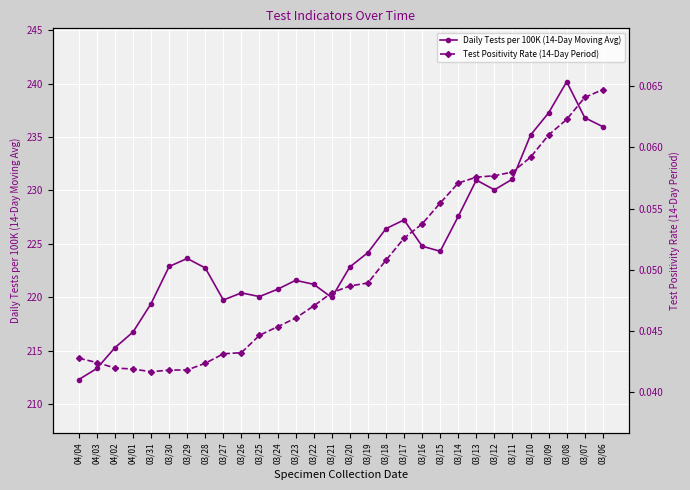

Reading left to right, what are all the values shown in this chart?

Daily Tests per 100K (14-Day Moving Avg): 212.3	213.3	215.3	216.7	219.4	222.9	223.6	222.7	219.7	220.4	220.1	220.7	221.6	221.2	220.0	222.8	224.2	226.4	227.2	224.8	224.3	227.6	231.0	230.1	231.1	235.2	237.3	240.2	236.8	236.0
Test Positivity Rate (14-Day Period): 0.0	0.0	0.0	0.0	0.0	0.0	0.0	0.0	0.0	0.0	0.0	0.0	0.0	0.0	0.0	0.0	0.0	0.1	0.1	0.1	0.1	0.1	0.1	0.1	0.1	0.1	0.1	0.1	0.1	0.1